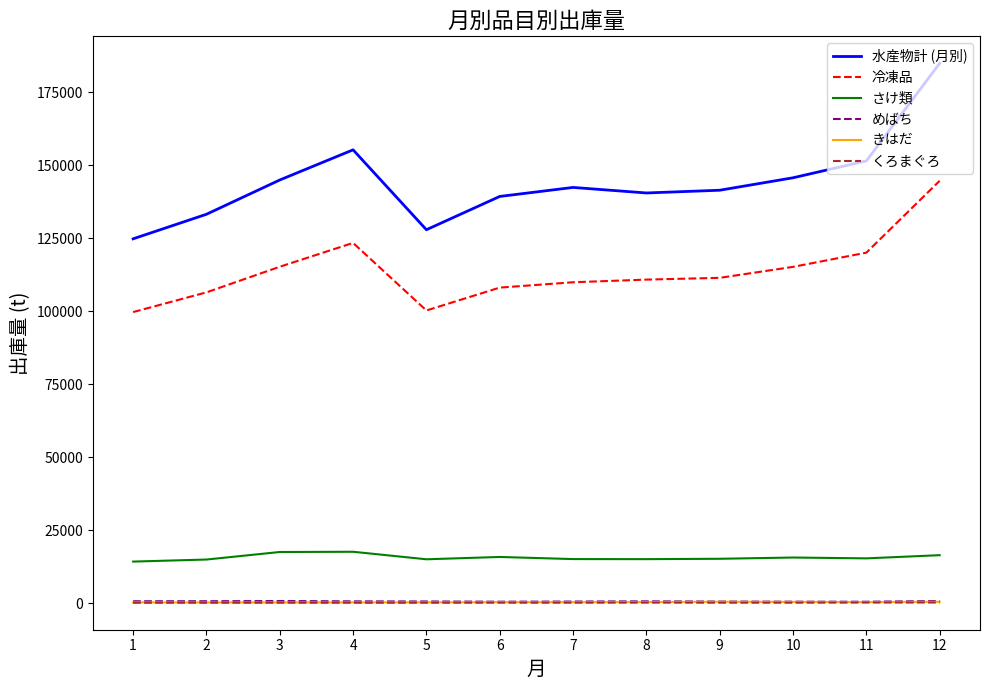

Which series has the largest total across all categories?

水産物計 (月別)